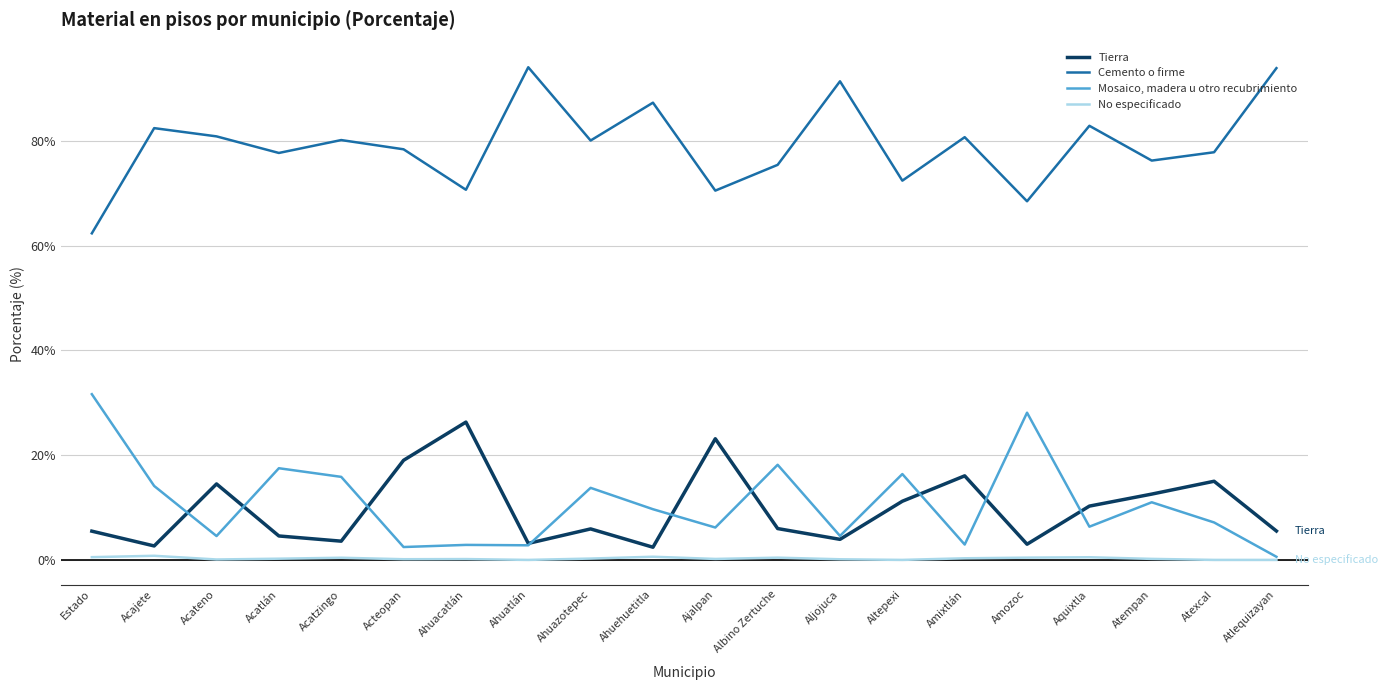

What is the difference between the Tierra values at Ahuatlán and Ahuehuetitla?

0.7